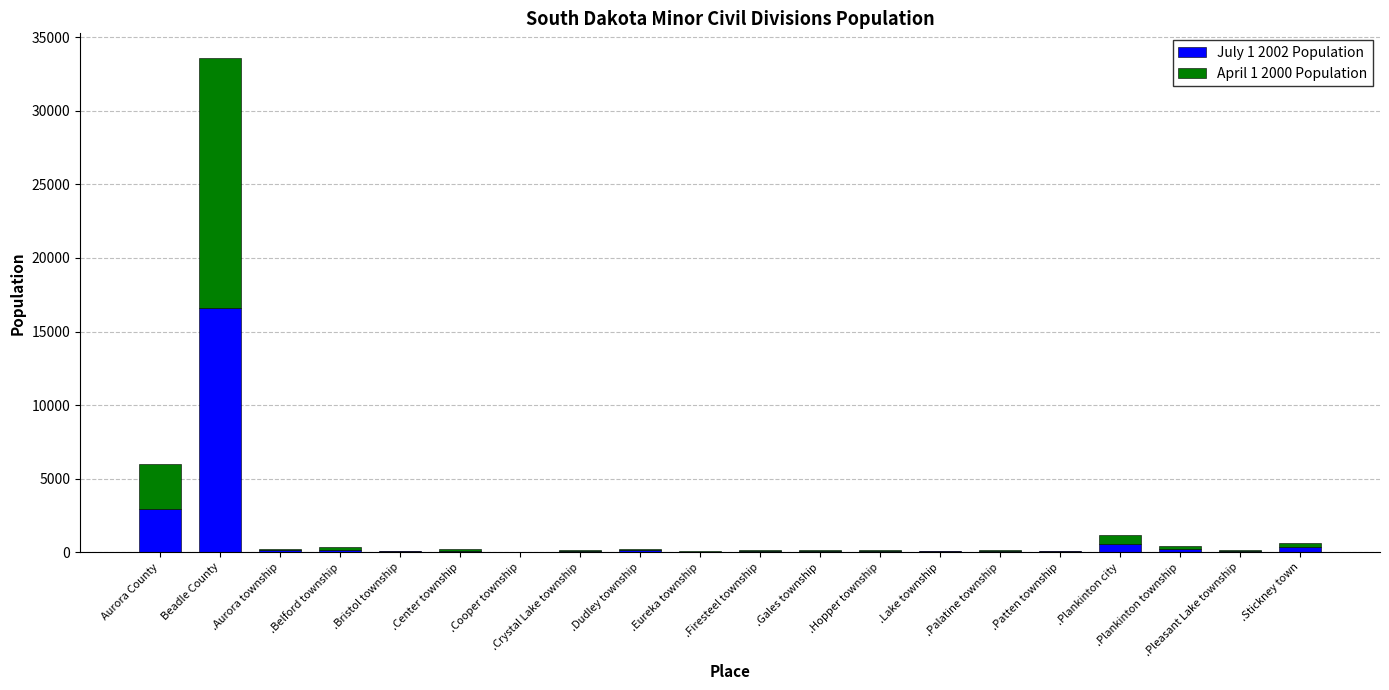

At which category is the sum across all series the highest?

Beadle County